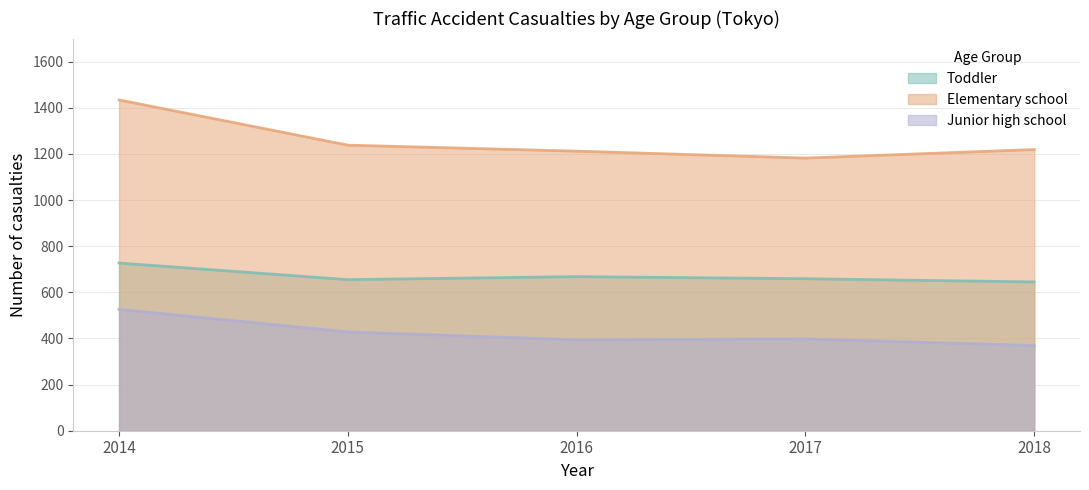

At which label does Junior high school first exceed 398?

2014